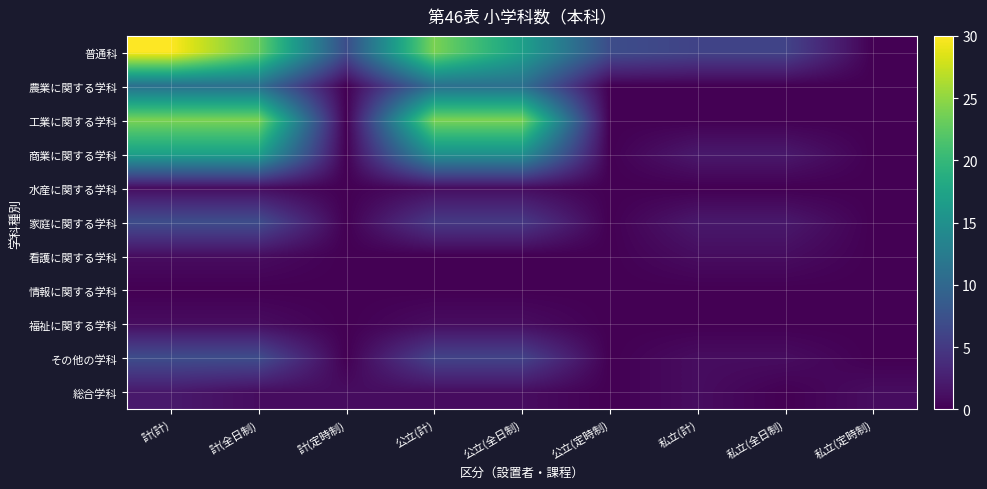

At how many categories does at least one series exceed 4?

8